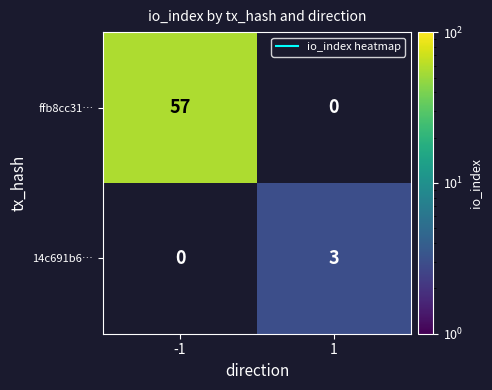

Which series has the largest range (max minus min)?

ffb8cc31…